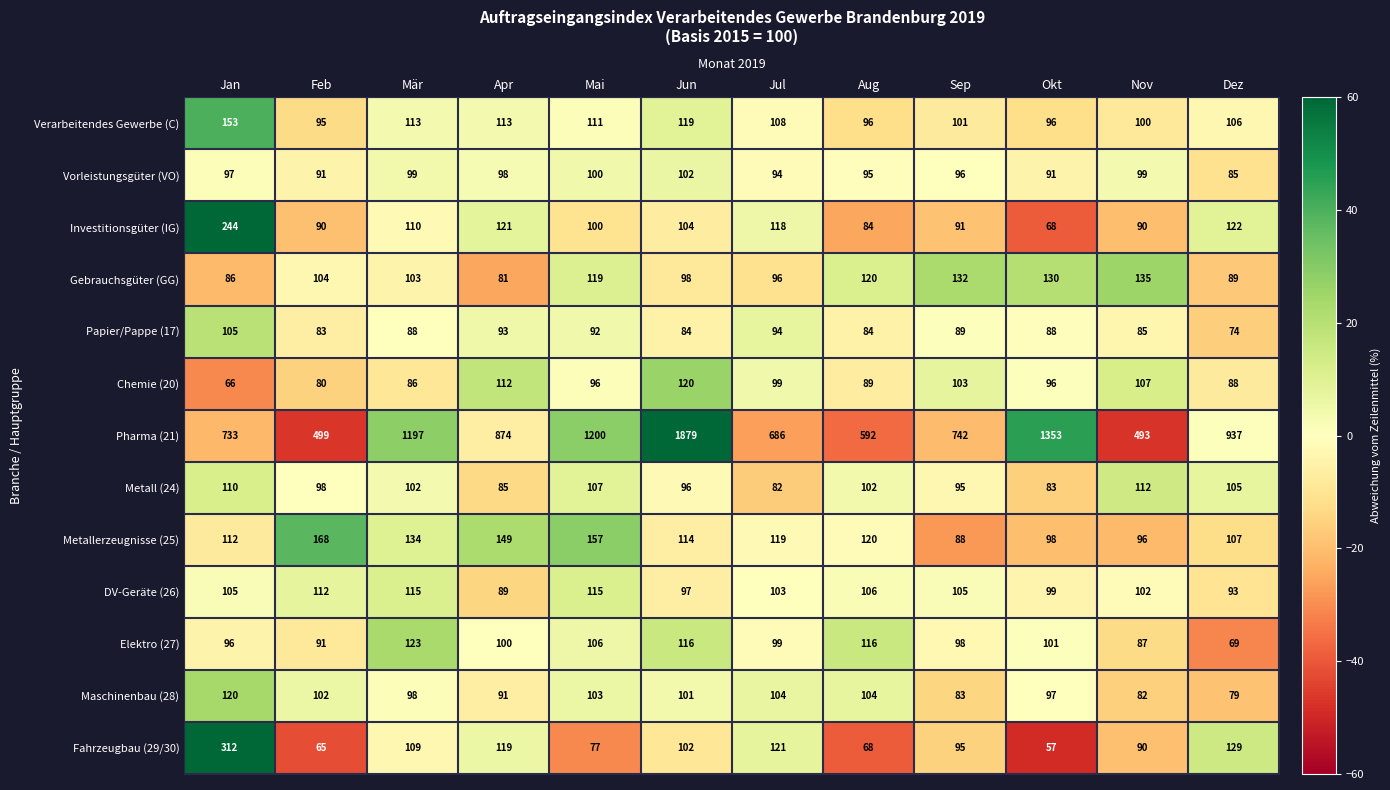

What is the sum of all Verarbeitendes Gewerbe (C) values?

1311